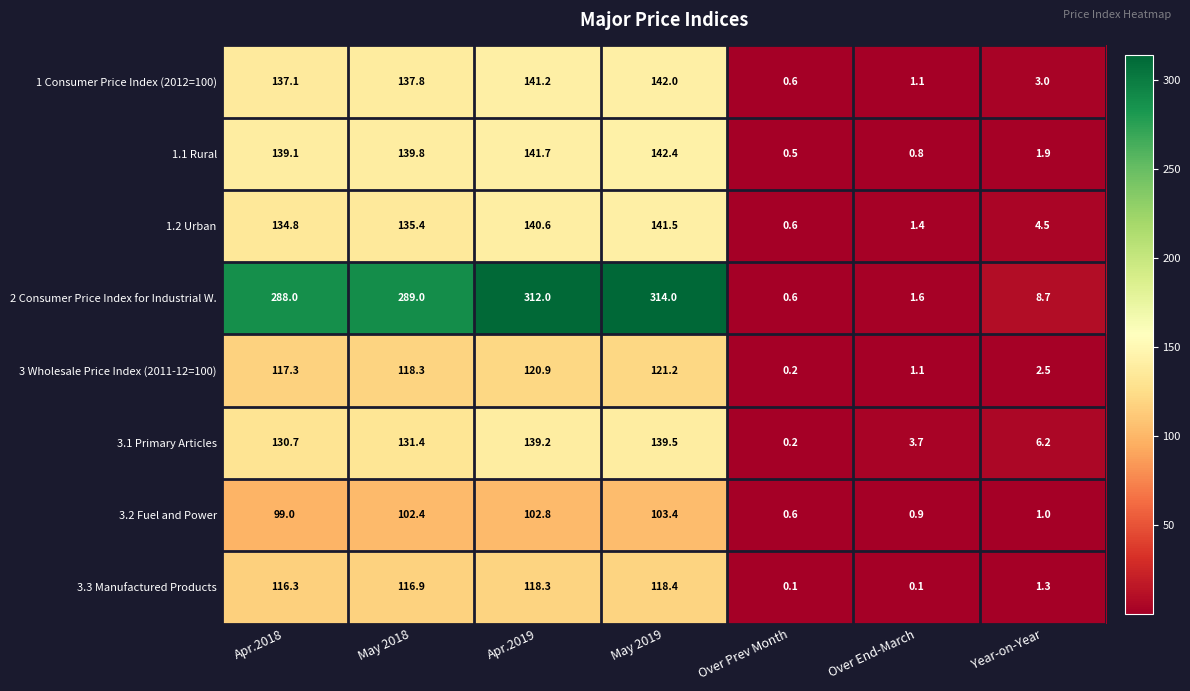

List the series in order of their peak value, highest first.

2 Consumer Price Index for Industrial W., 1.1 Rural, 1 Consumer Price Index (2012=100), 1.2 Urban, 3.1 Primary Articles, 3 Wholesale Price Index (2011-12=100), 3.3 Manufactured Products, 3.2 Fuel and Power